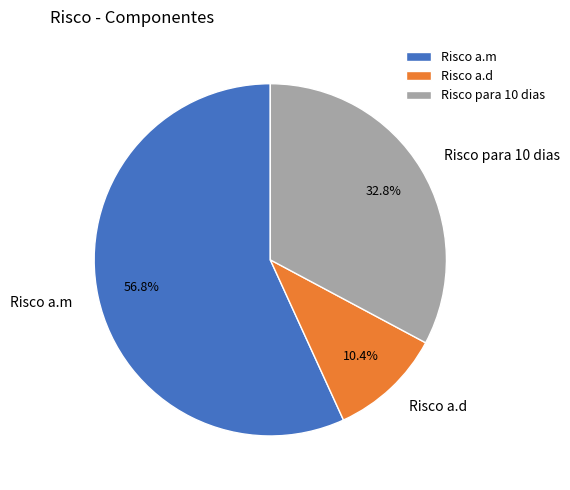

Is there a majority slice in this chart?

Yes